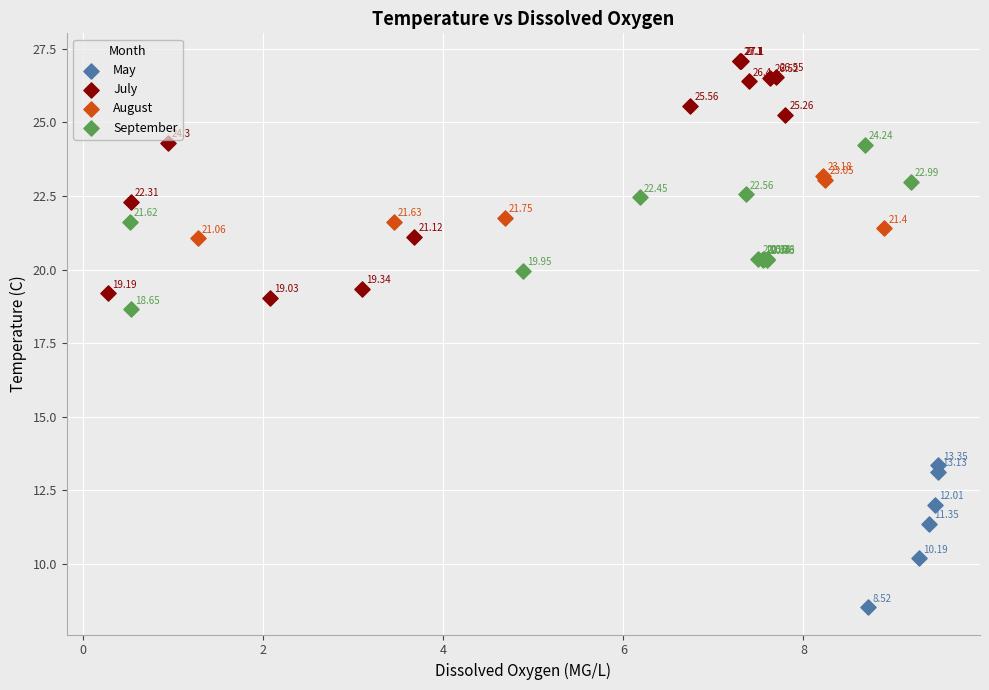

Which series contains the highest Y value?

July